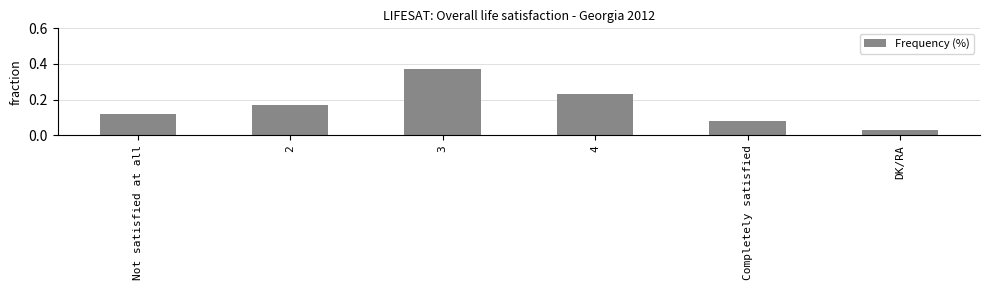

Where is the data nearest to the value 0?

DK/RA